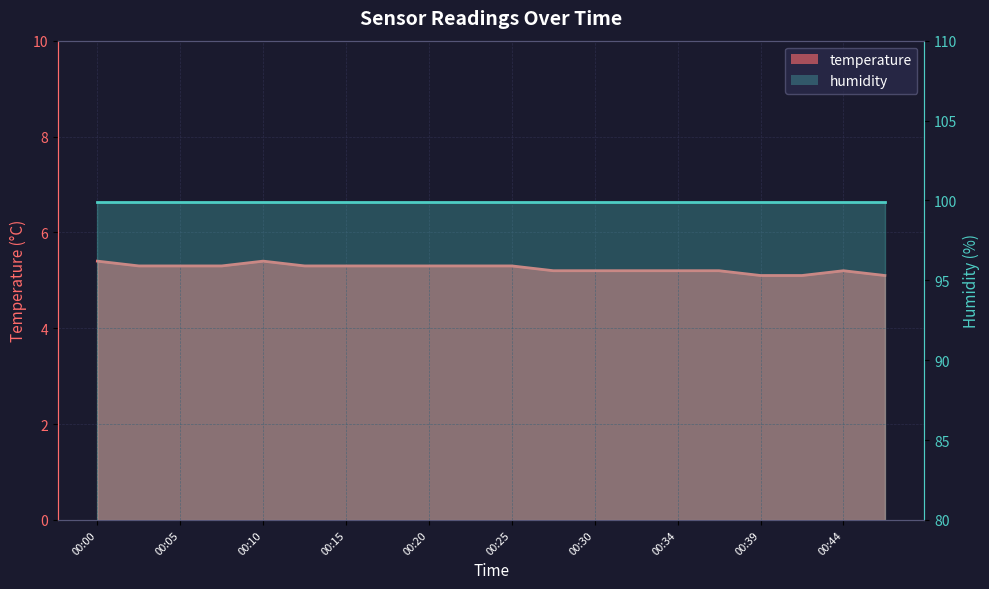

Rank the categories by value from lowest to highest.

00:39, 00:42, 00:47, 00:27, 00:30, 00:32, 00:34, 00:37, 00:44, 00:03, 00:05, 00:08, 00:13, 00:15, 00:17, 00:20, 00:22, 00:25, 00:00, 00:10